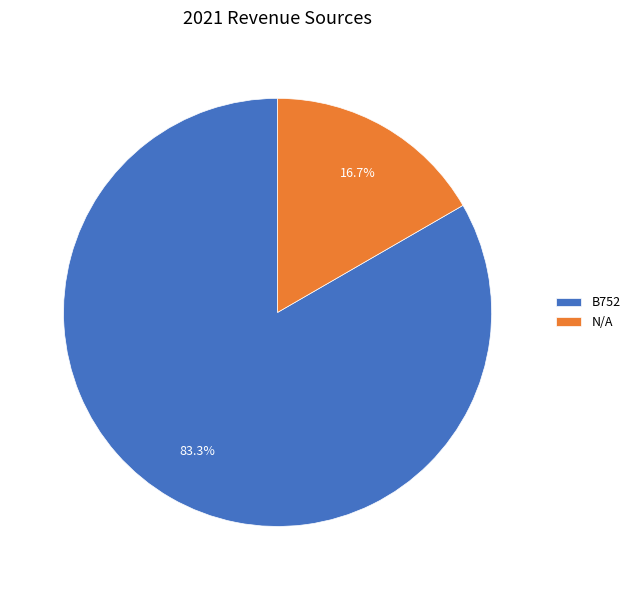

Which category accounts for the majority?

B752